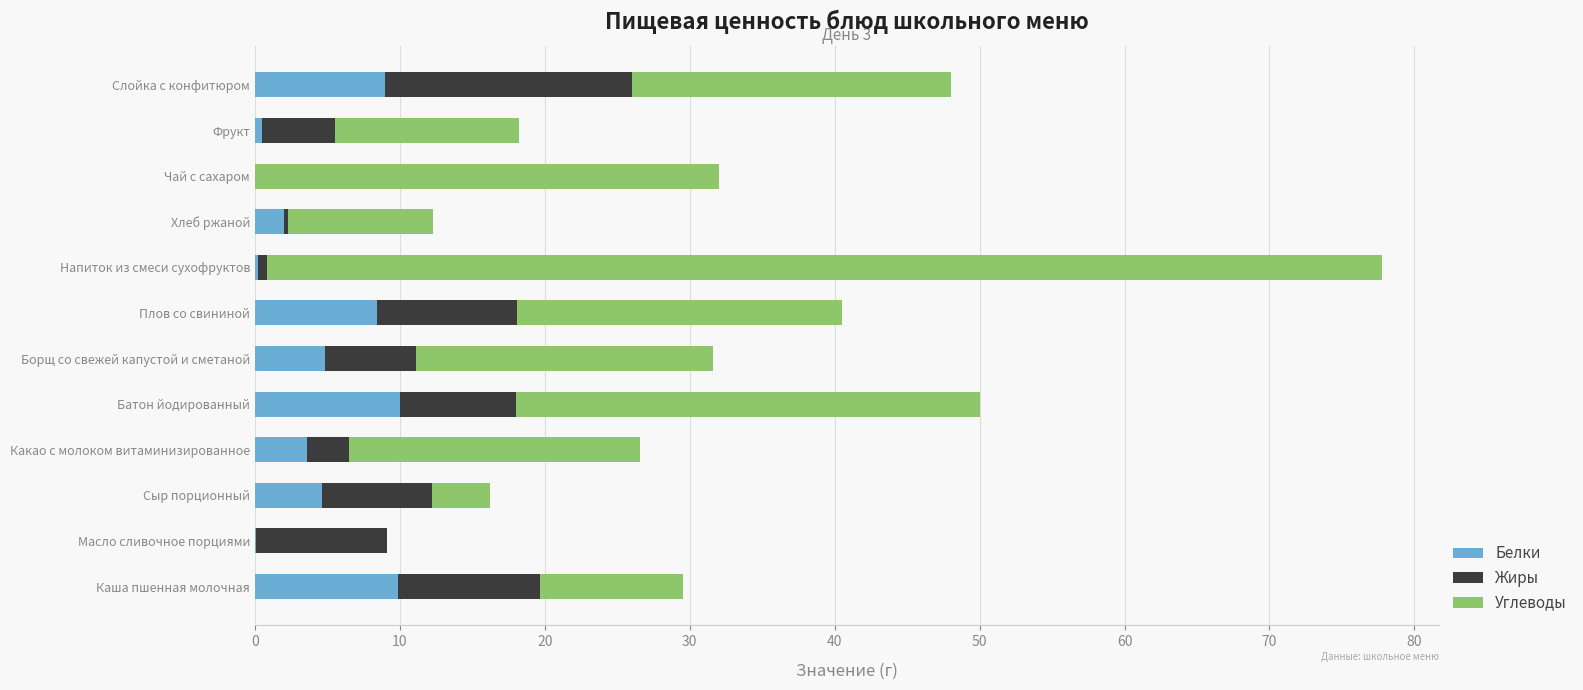

What is the sum of all Белки values?

53.1